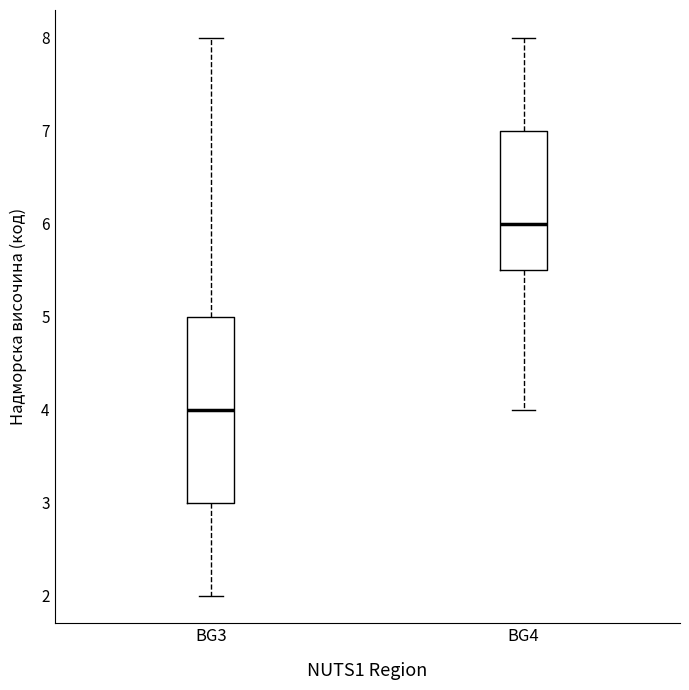

Which box has the highest median line?

BG4